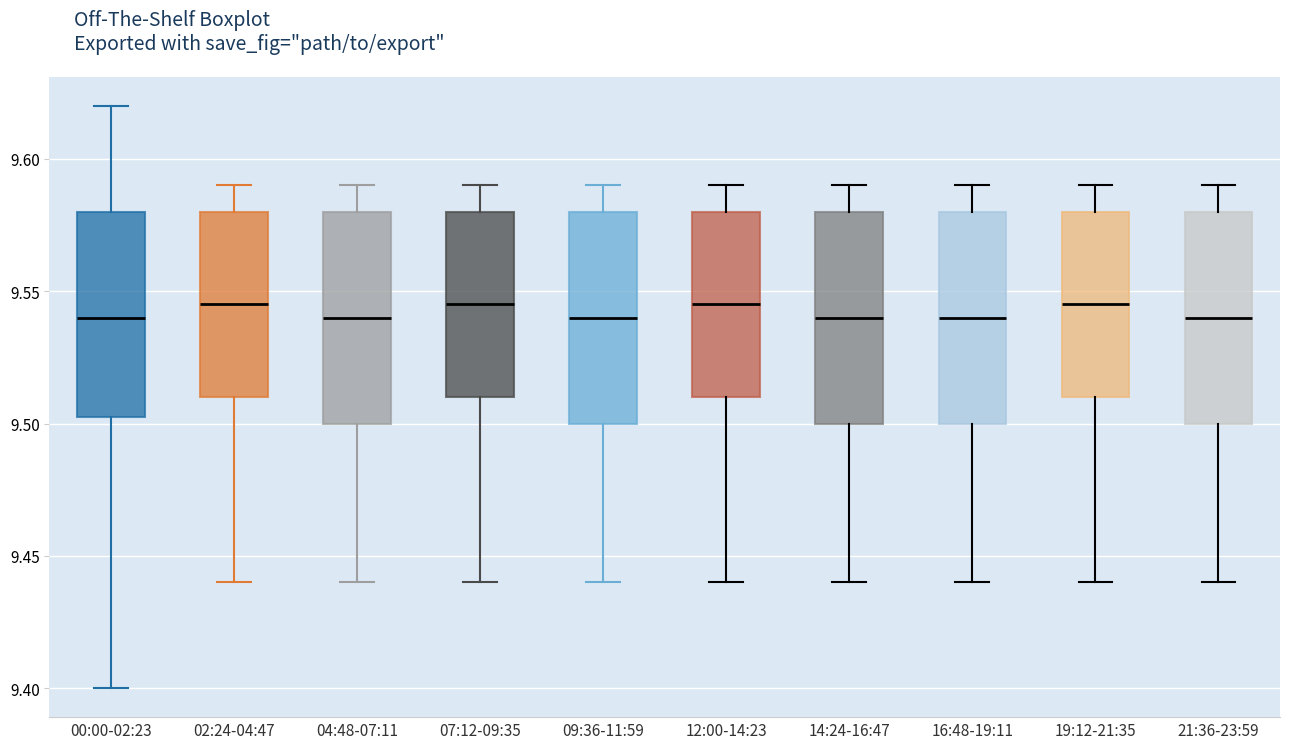

Reading left to right, read every box against the y-axis: the position of its median line, the range the box covers, and the ends of its whiskers. The values are not printed on the chart, so give them approximately, as read against the axis.

00:00-02:23: median 9.540, box 9.505 to 9.580, whiskers 9.400 to 9.620
02:24-04:47: median 9.545, box 9.510 to 9.580, whiskers 9.440 to 9.590
04:48-07:11: median 9.540, box 9.500 to 9.580, whiskers 9.440 to 9.590
07:12-09:35: median 9.545, box 9.510 to 9.580, whiskers 9.440 to 9.590
09:36-11:59: median 9.540, box 9.500 to 9.580, whiskers 9.440 to 9.590
12:00-14:23: median 9.545, box 9.510 to 9.580, whiskers 9.440 to 9.590
14:24-16:47: median 9.540, box 9.500 to 9.580, whiskers 9.440 to 9.590
16:48-19:11: median 9.540, box 9.500 to 9.580, whiskers 9.440 to 9.590
19:12-21:35: median 9.545, box 9.510 to 9.580, whiskers 9.440 to 9.590
21:36-23:59: median 9.540, box 9.500 to 9.580, whiskers 9.440 to 9.590